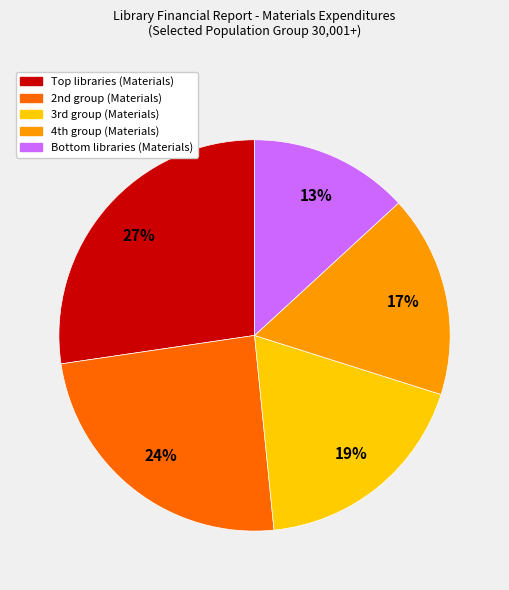

Is there a majority slice in this chart?

No